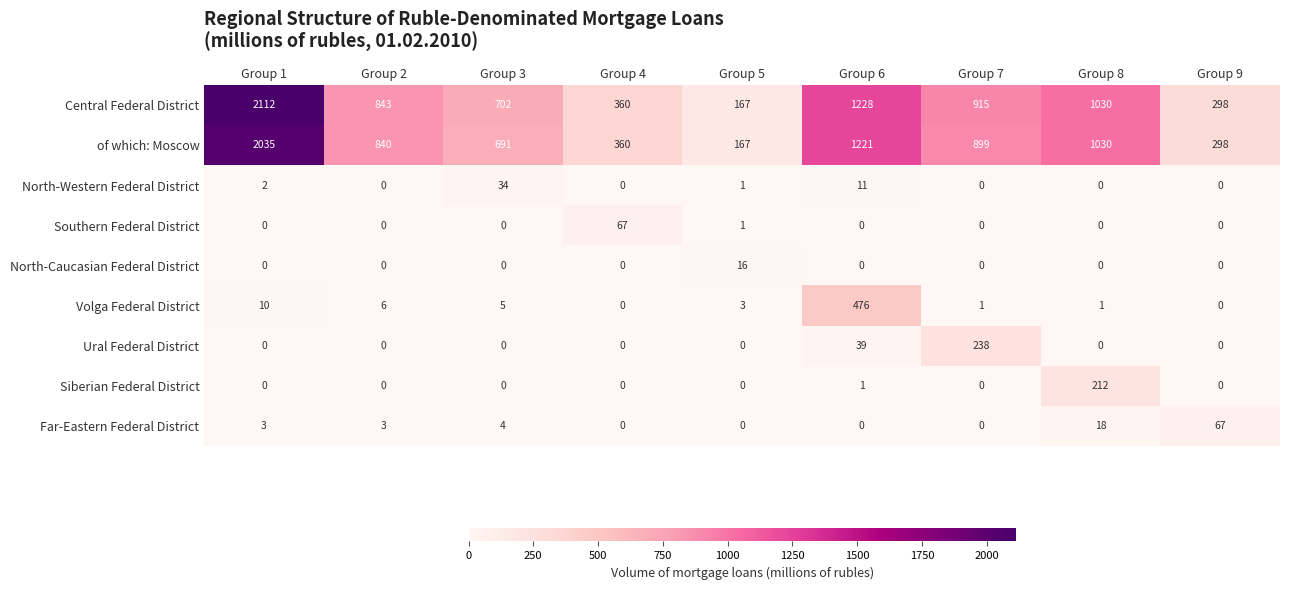

What is the difference between the of which: Moscow values at Group 5 and Group 6?

1054